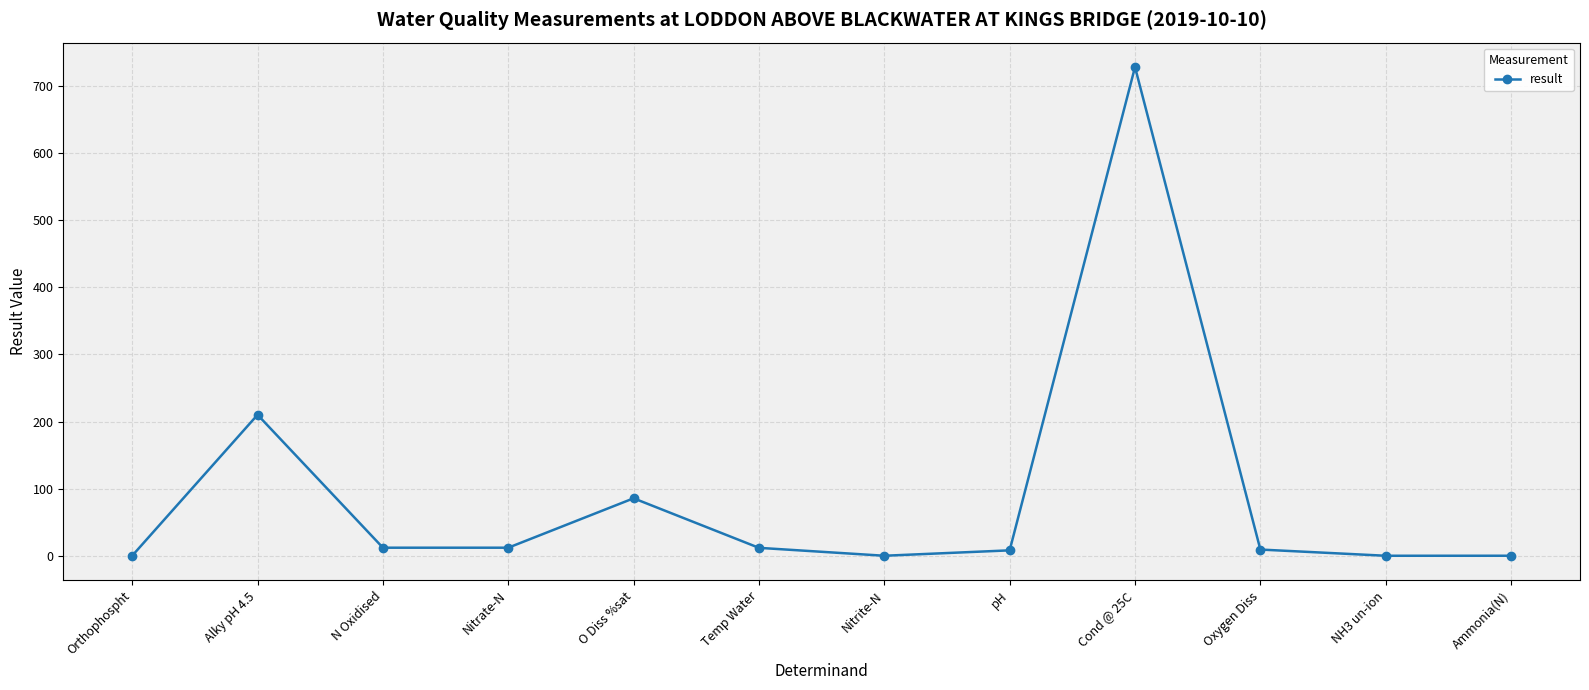

Where is the first local maximum?

Alky pH 4.5